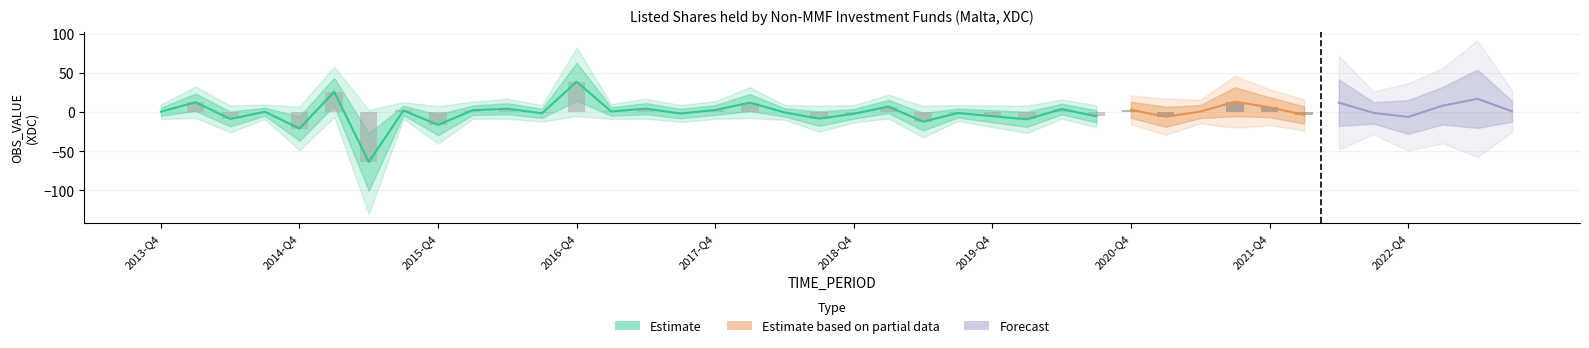

What is the approximate value at 2023-Q3?

0.9